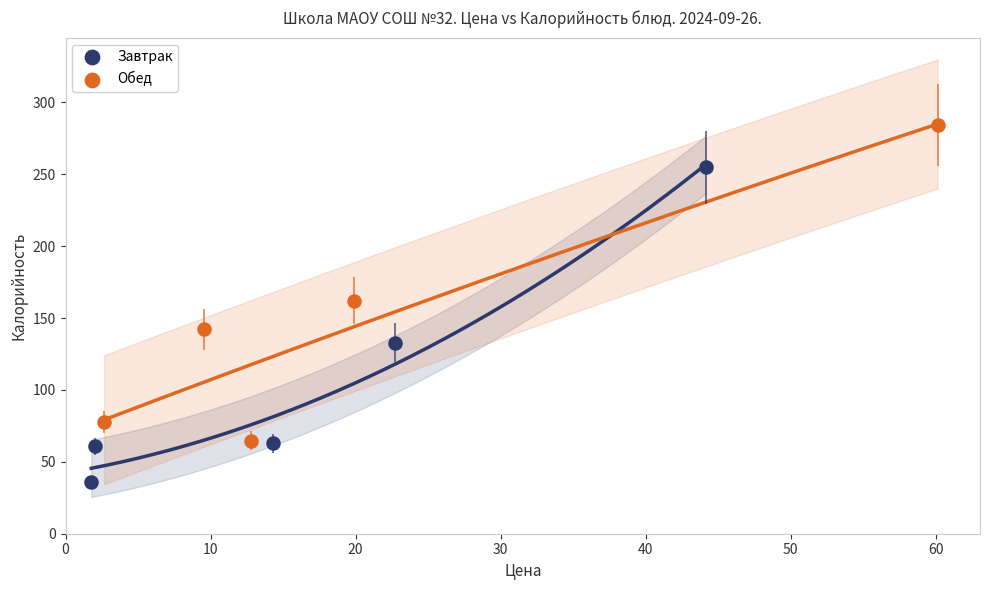

Which series contains the lowest Y value?

Завтрак